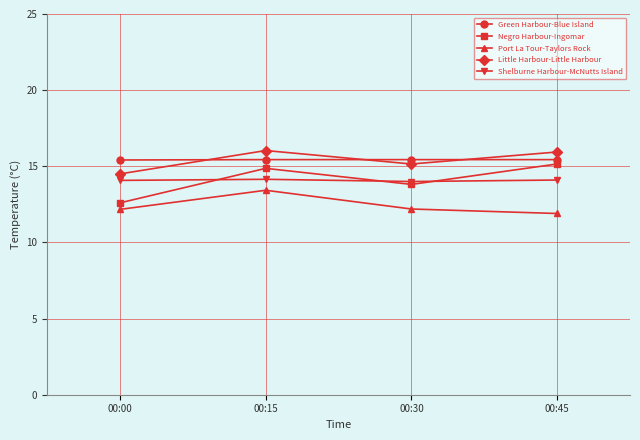

At how many categories does at least one series exceed 15?

4